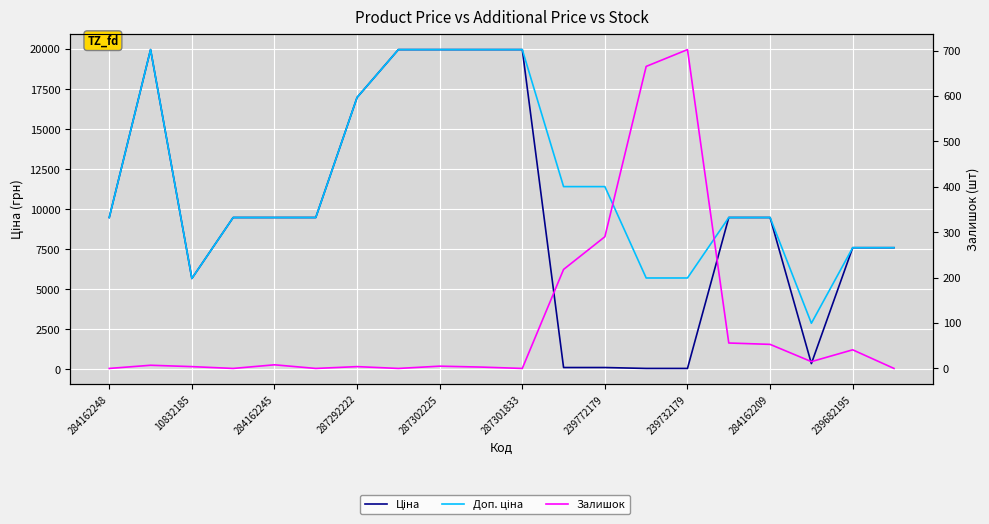

Reading right to left, list all the values displayed in this chart.

Ціна: 7596.5	7596.5	359.9	9480.1	9480.1	57.0	57.0	114.1	114.1	19964.2	19964.2	19964.2	19964.2	16976.3	9480.1	9480.1	9480.1	5673.8	19964.2	9480.1
Доп. ціна: 7596.5	7596.5	2878.8	9480.1	9480.1	5705.0	5705.0	11410.0	11410.0	19964.2	19964.2	19964.2	19964.2	16976.3	9480.1	9480.1	9480.1	5673.8	19964.2	9480.1
Залишок: 0.0	41.0	15.0	53.0	56.0	702.0	665.0	290.0	218.0	0.0	3.0	5.0	0.0	4.0	0.0	8.0	0.0	4.0	7.0	0.0